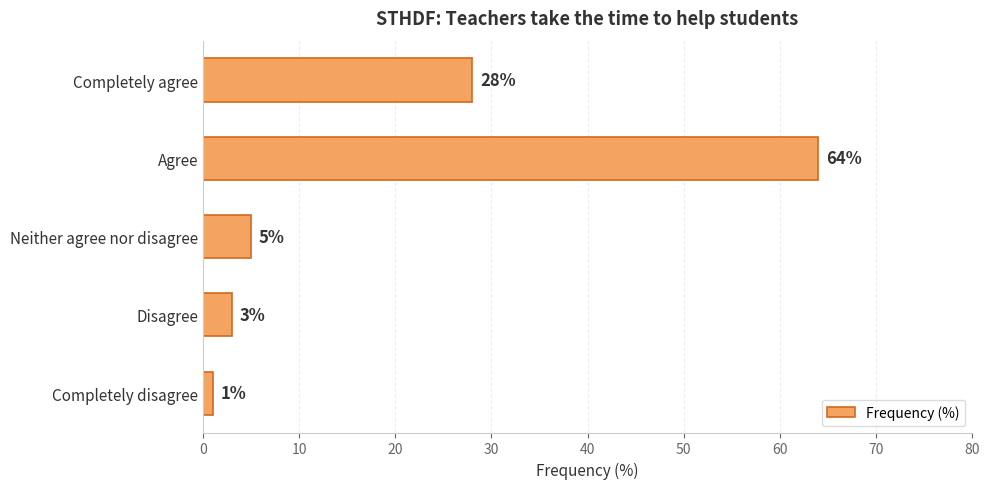

At which category does the chart reach its peak across all series?

Agree